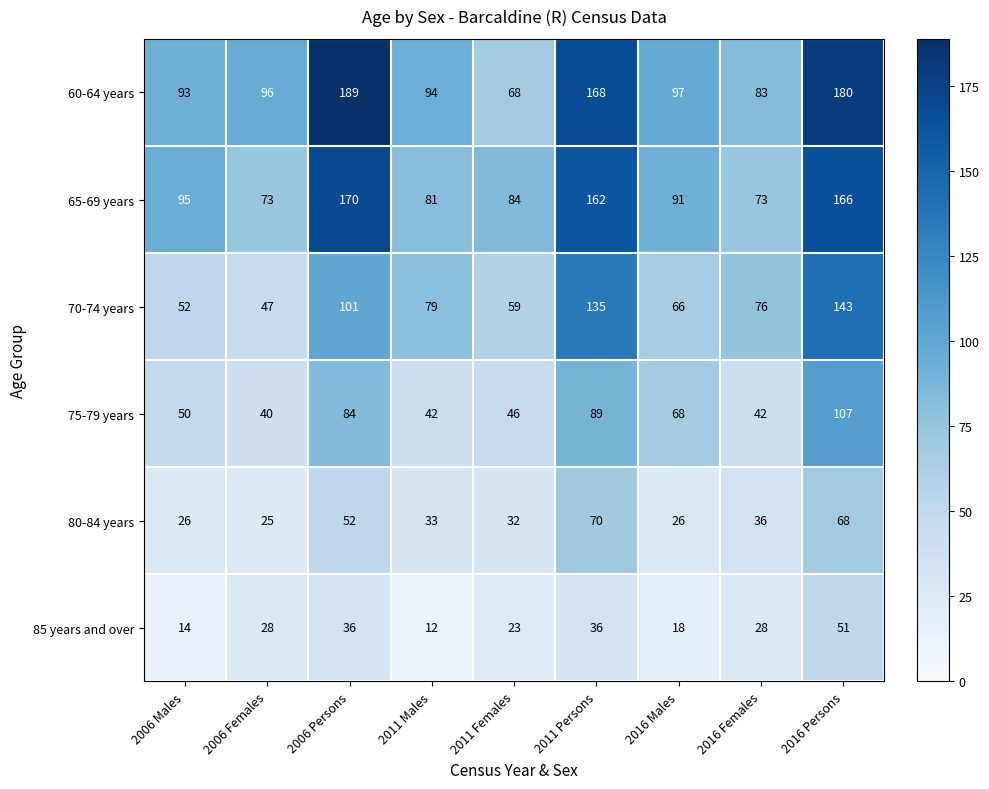

What is the sum of the 65-69 years values at 2016 Females and 2006 Females?

146